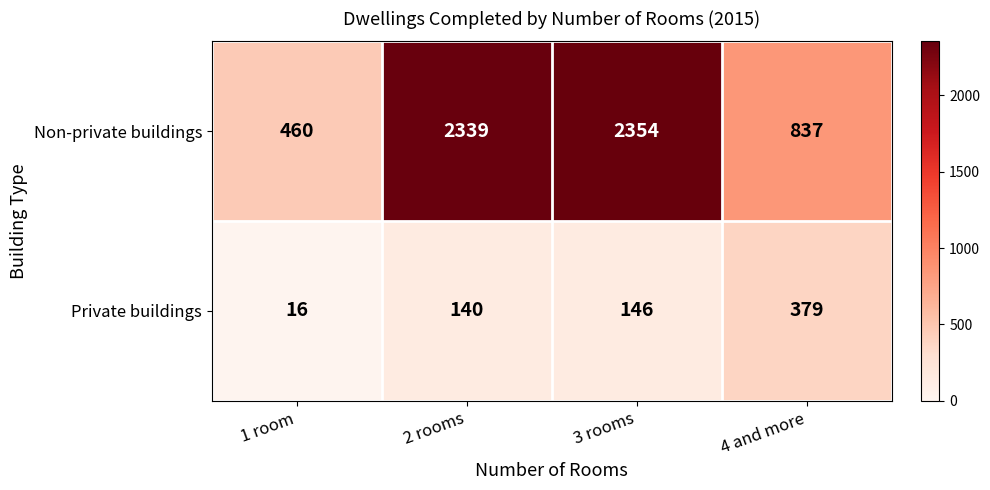

What is the difference between the highest and lowest values at 2 rooms?

2199